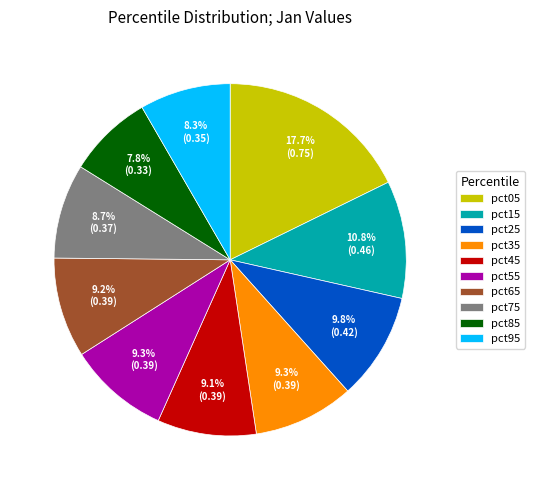

The pct75 slice represents 9% of the pie. True or false?

True